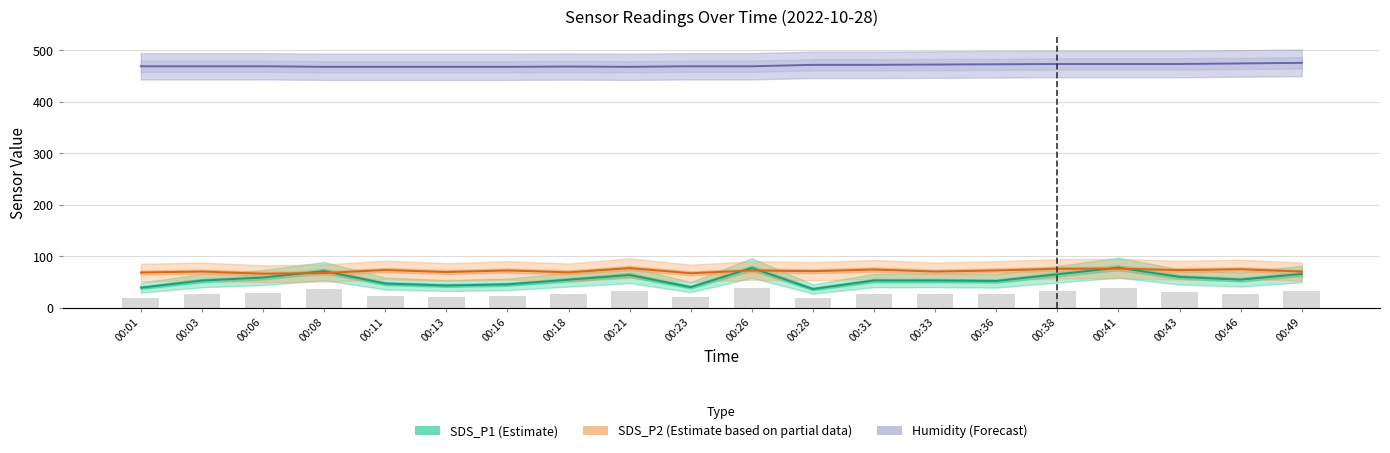

Which category has the lowest value in the Humidity (Forecast) series?

00:08